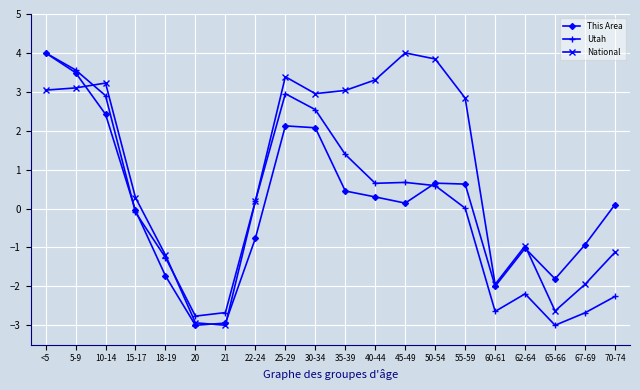

Rank the series at 67-69 from lowest to highest value.

Utah, National, This Area